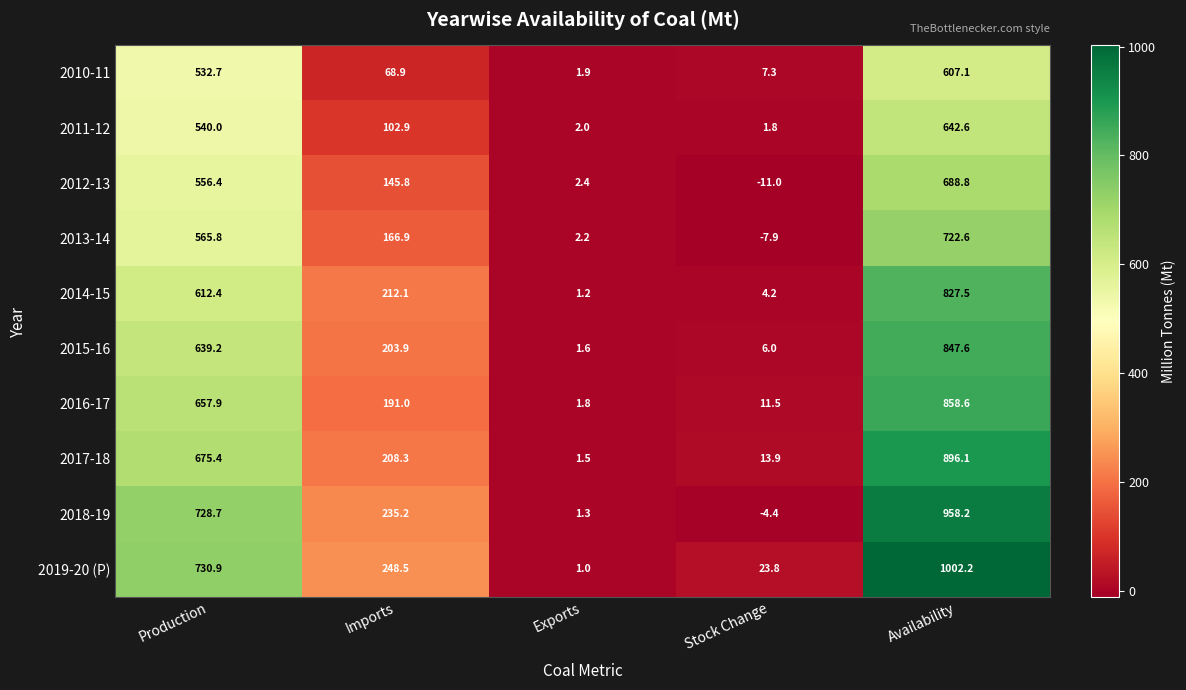

List the series in order of their peak value, lowest first.

2010-11, 2011-12, 2012-13, 2013-14, 2014-15, 2015-16, 2016-17, 2017-18, 2018-19, 2019-20 (P)